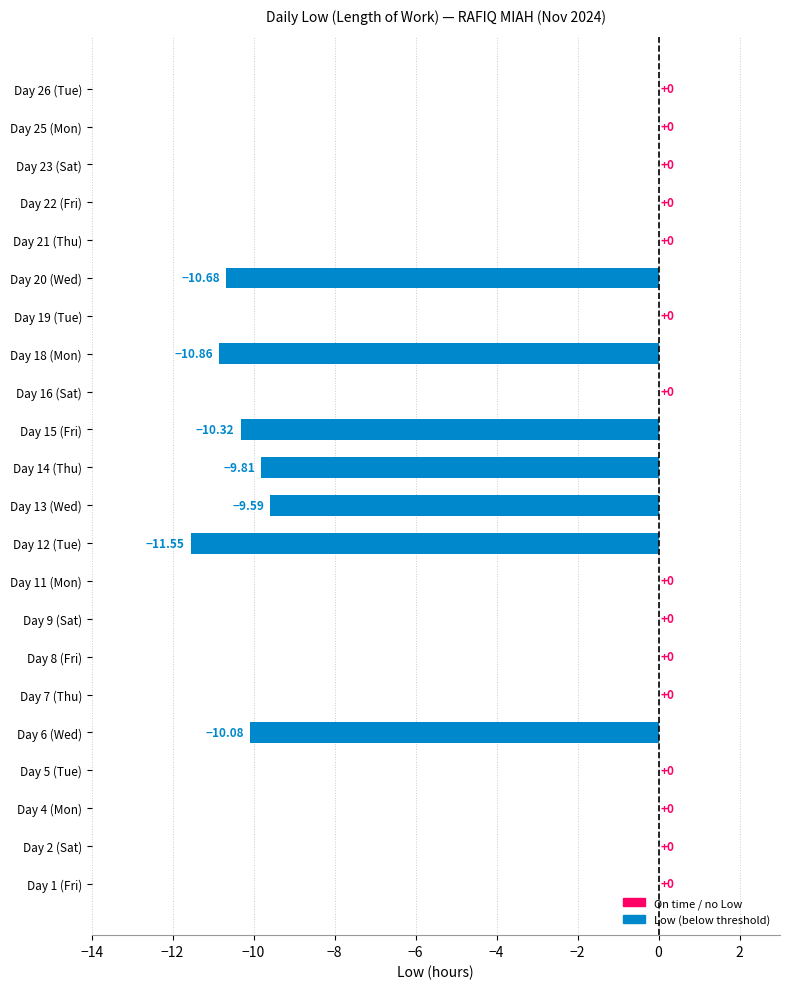

What is the sum of all values?

-72.9